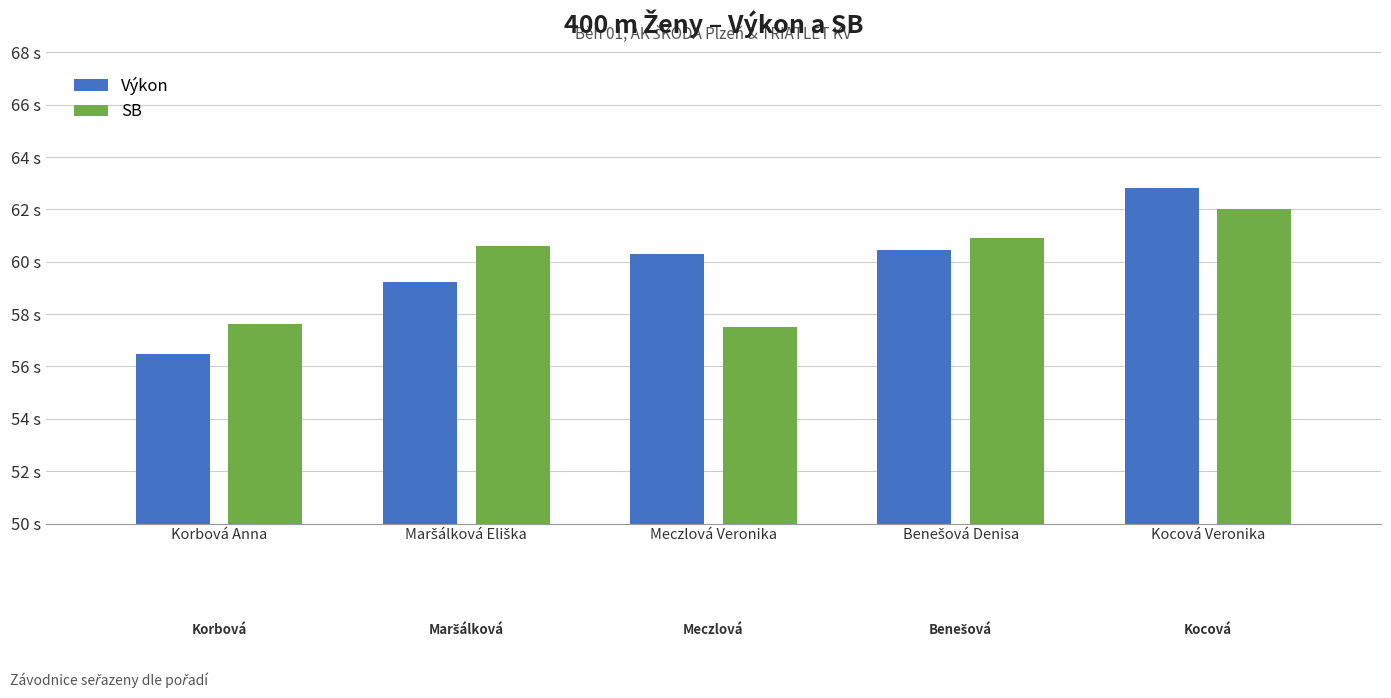

The value of Výkon at Meczlová Veronika is 60.3. True or false?

True